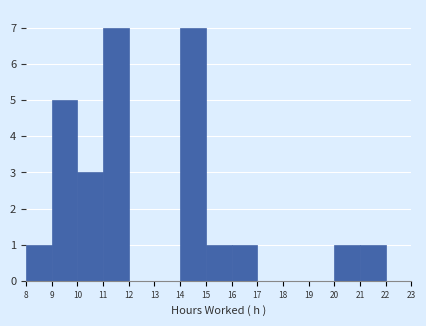

How tall is the bar that spans 9 to 10 on the x-axis? The values are not printed on the chart, so give them approximately, as read against the axis.

5